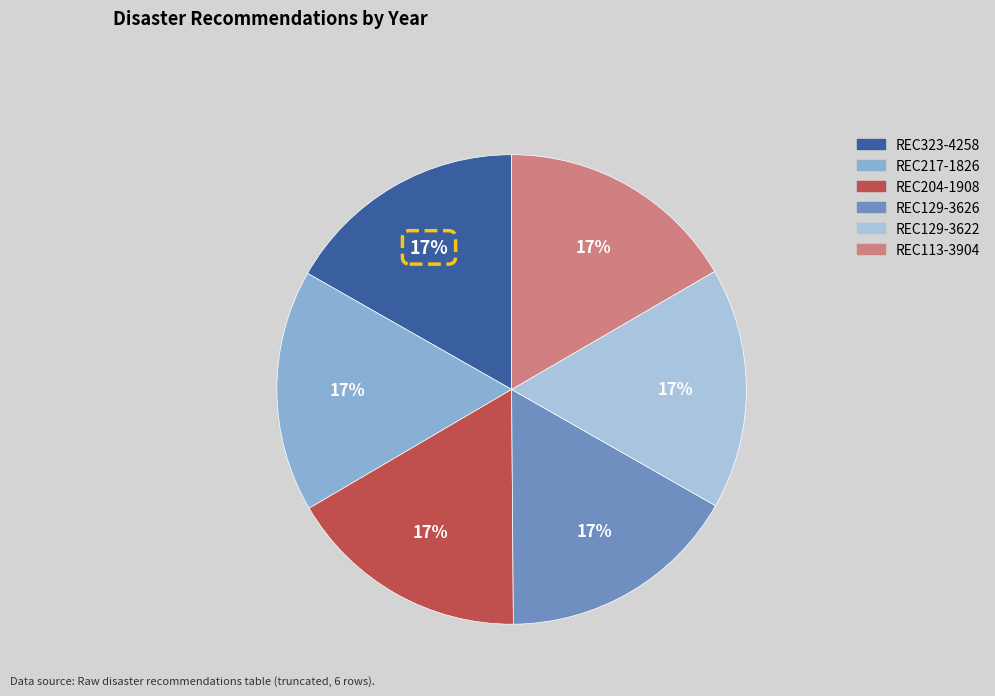

To the nearest percent, what percentage of the pie is REC129-3626?

17%